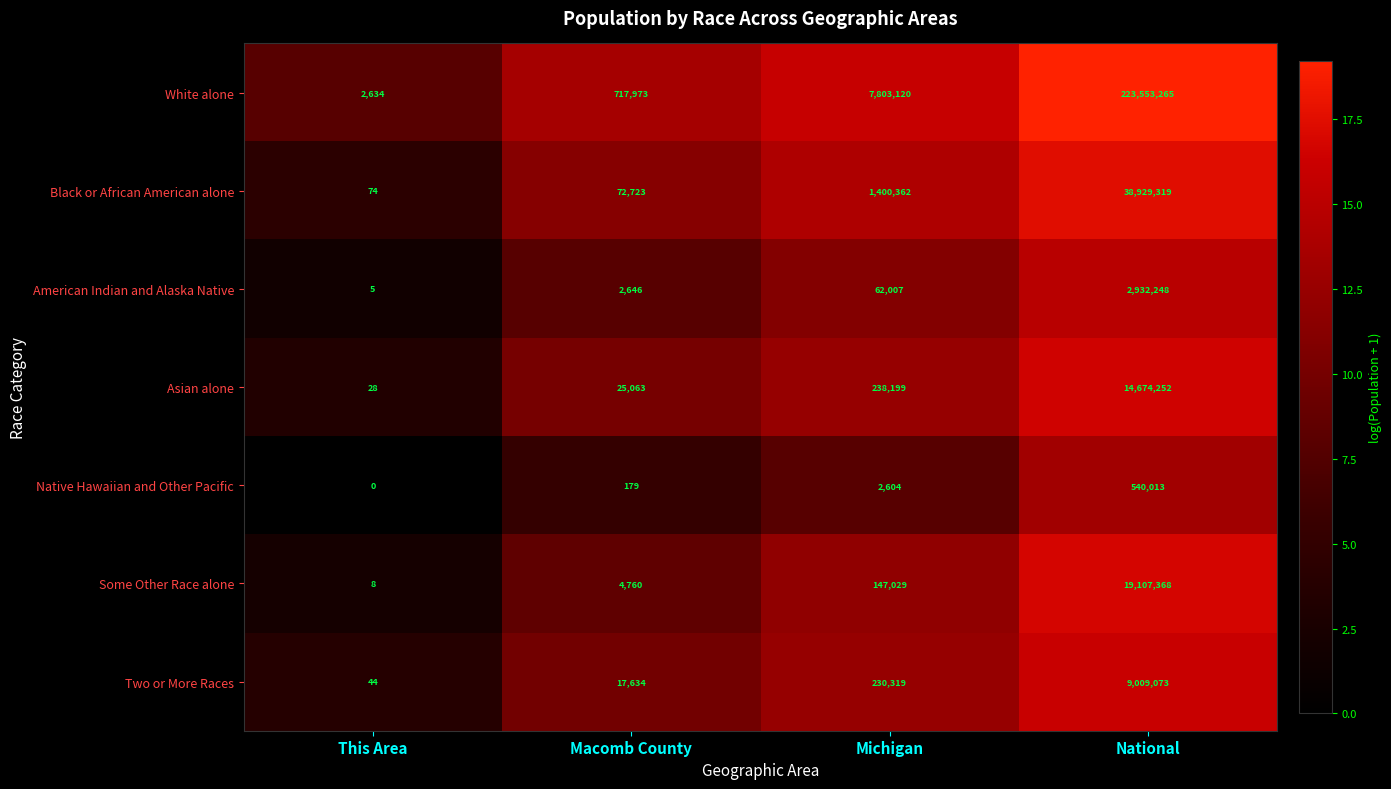

At which label is Black or African American alone closest to 19464696?

Michigan